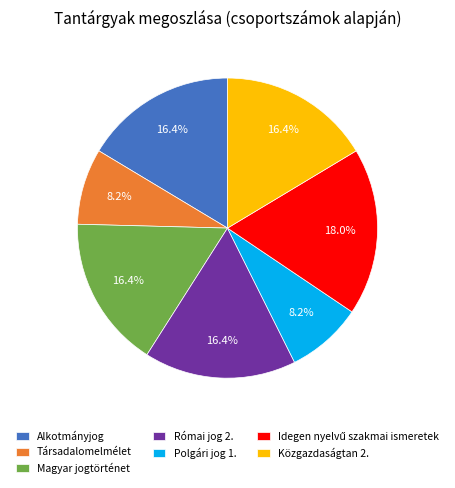

Is there a majority slice in this chart?

No